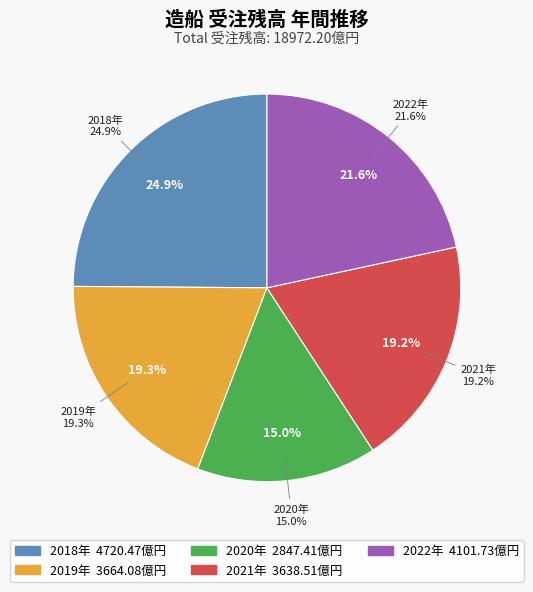

Which category has the smallest portion of the pie?

2020年